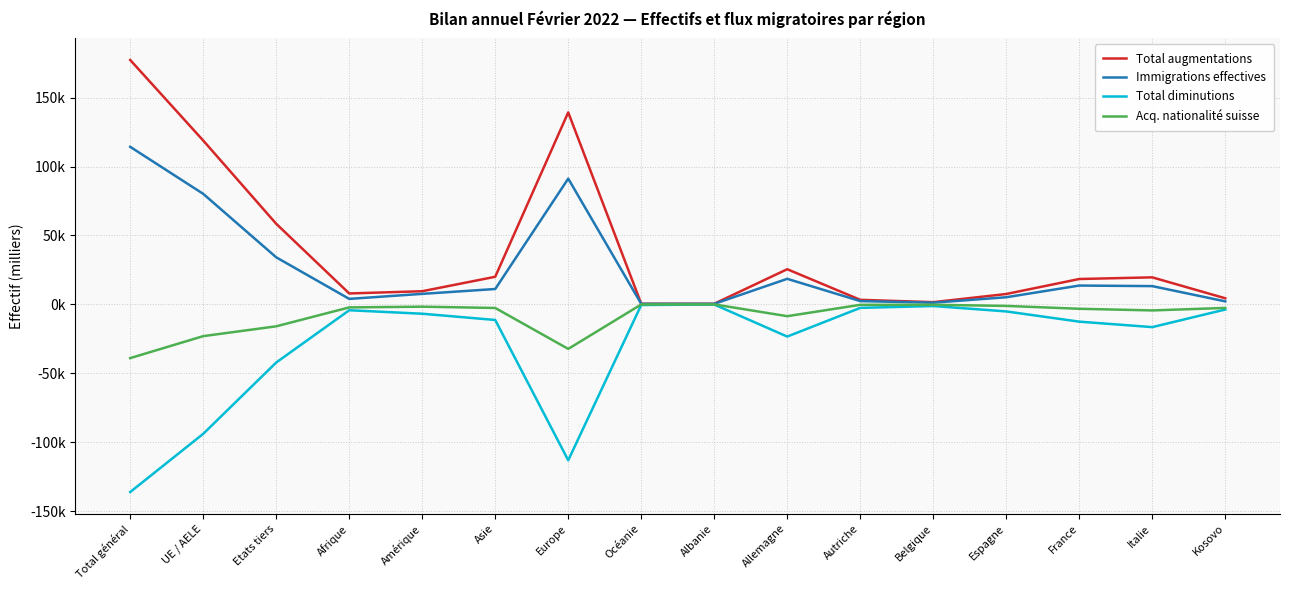

What is the difference between the highest and lowest values at Etats tiers?

100.6